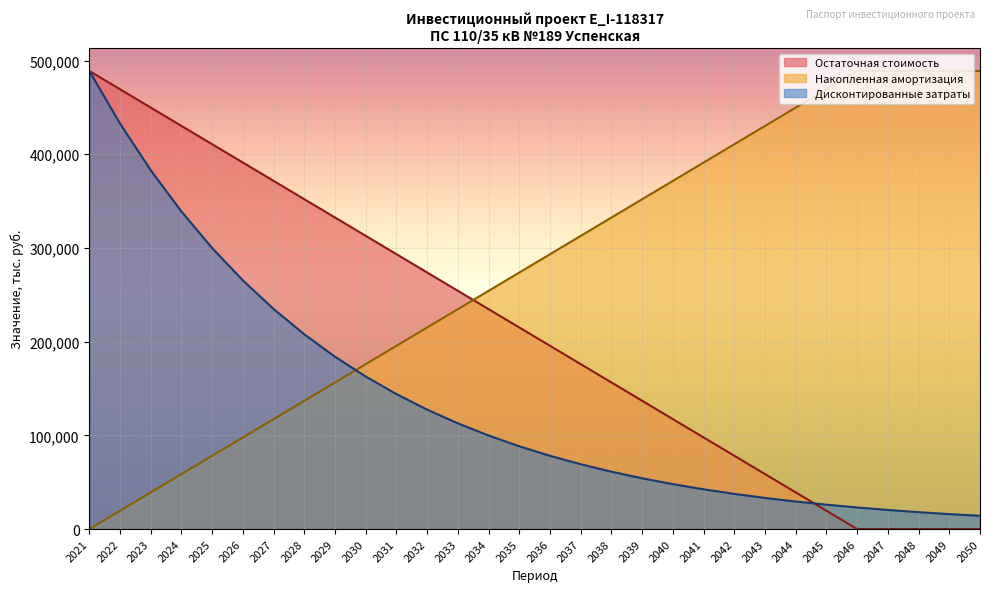

How many intersections are there between Накопленная амортизация and Дисконтированные затраты?

1